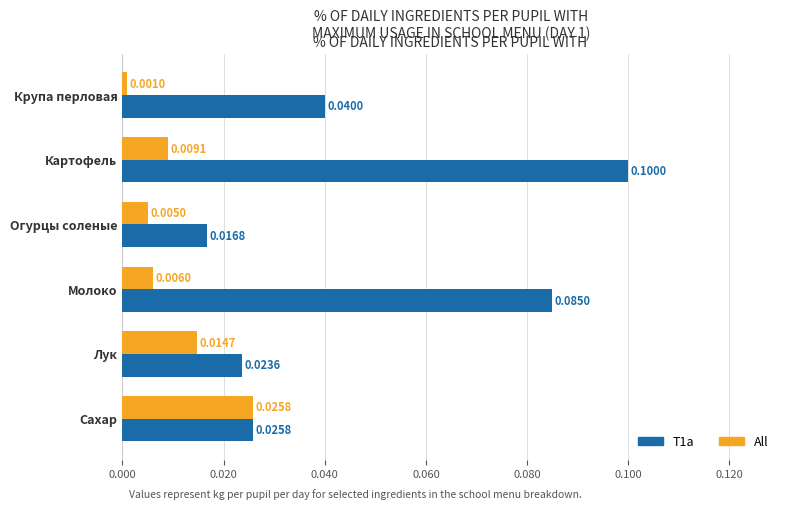

Which series has the largest total across all categories?

T1a